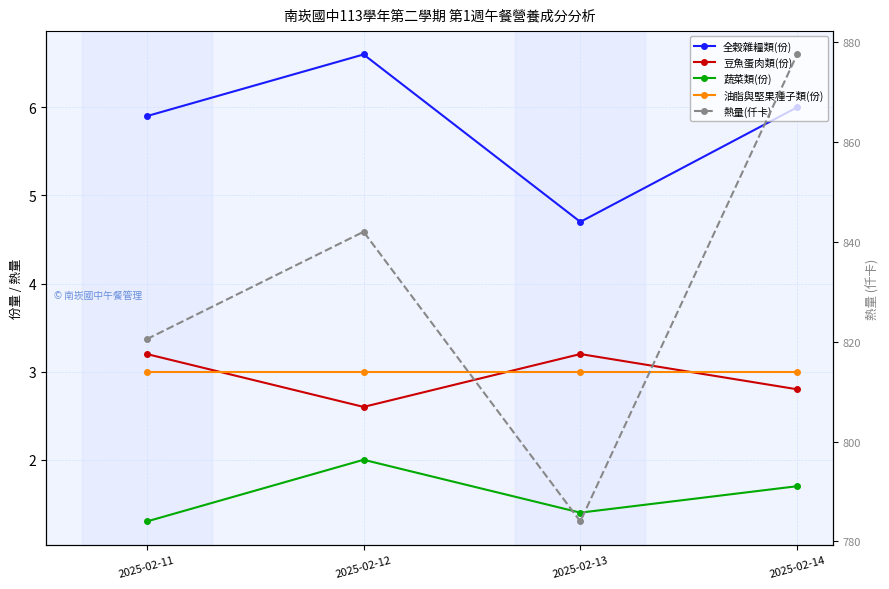

What is the maximum value shown in the chart?

877.5